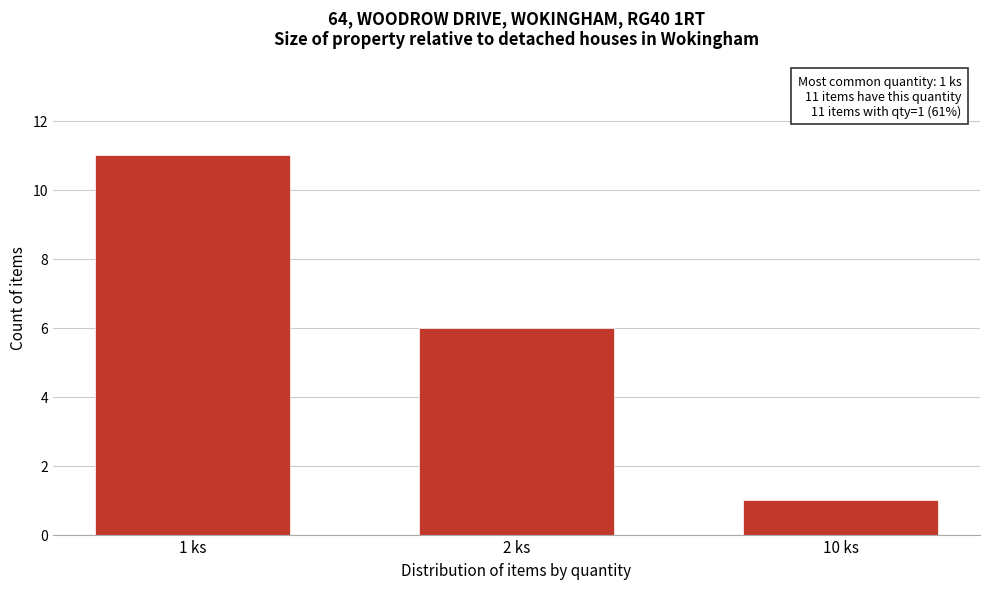

Reading left to right, list all the values displayed in this chart.

11	6	1